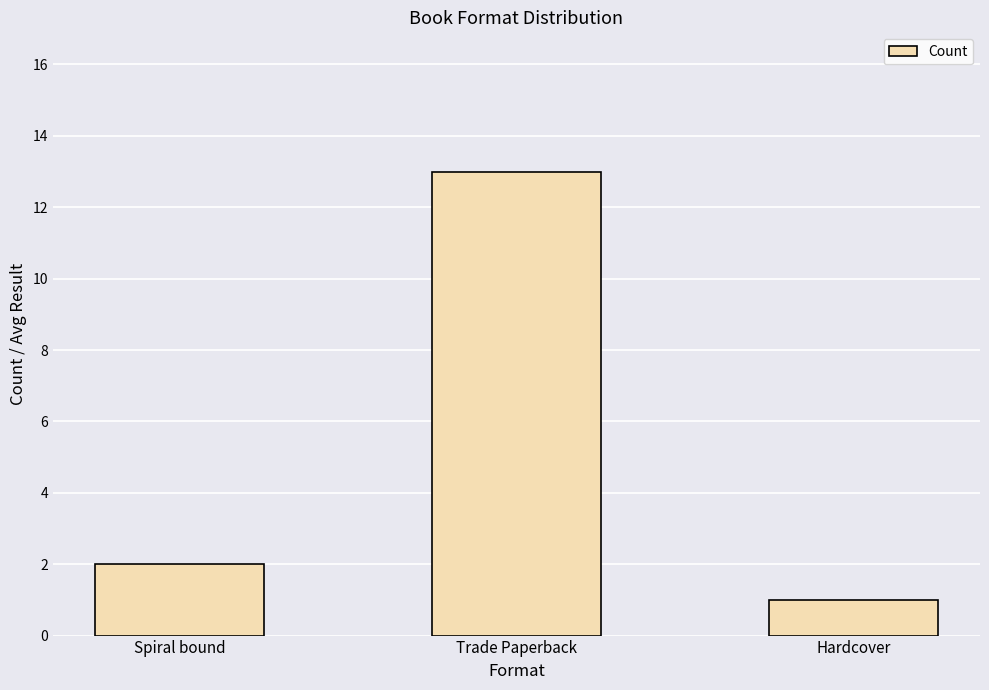

The value at Trade Paperback is 19. True or false?

False